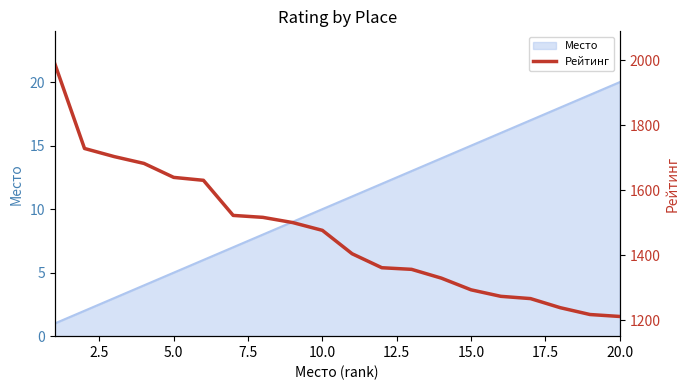

The Место series shows 15 at 15.0. True or false?

True